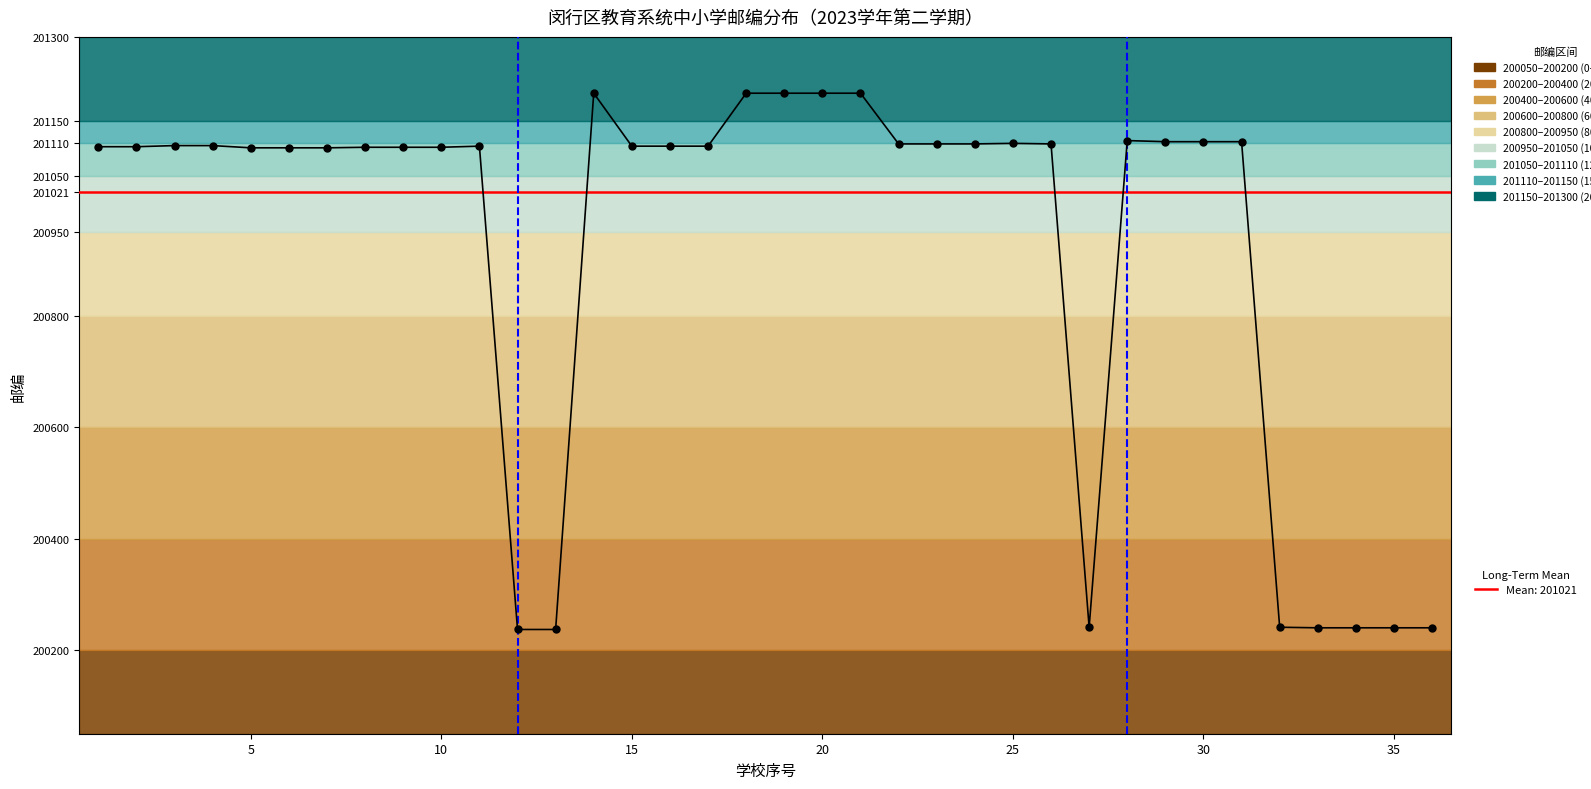

What is the smallest value displayed?

200237